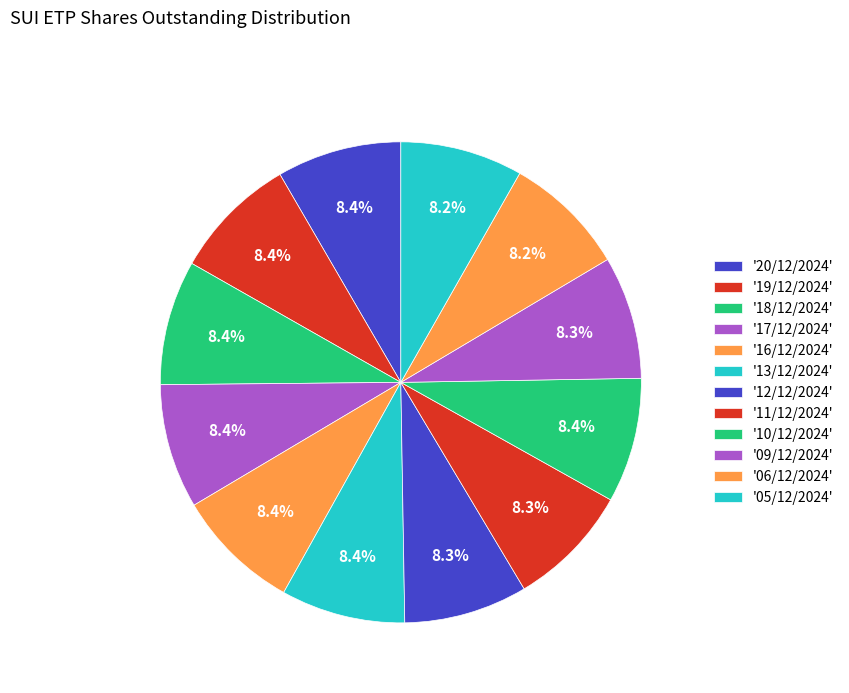

Which category has the smallest portion of the pie?

06/12/2024